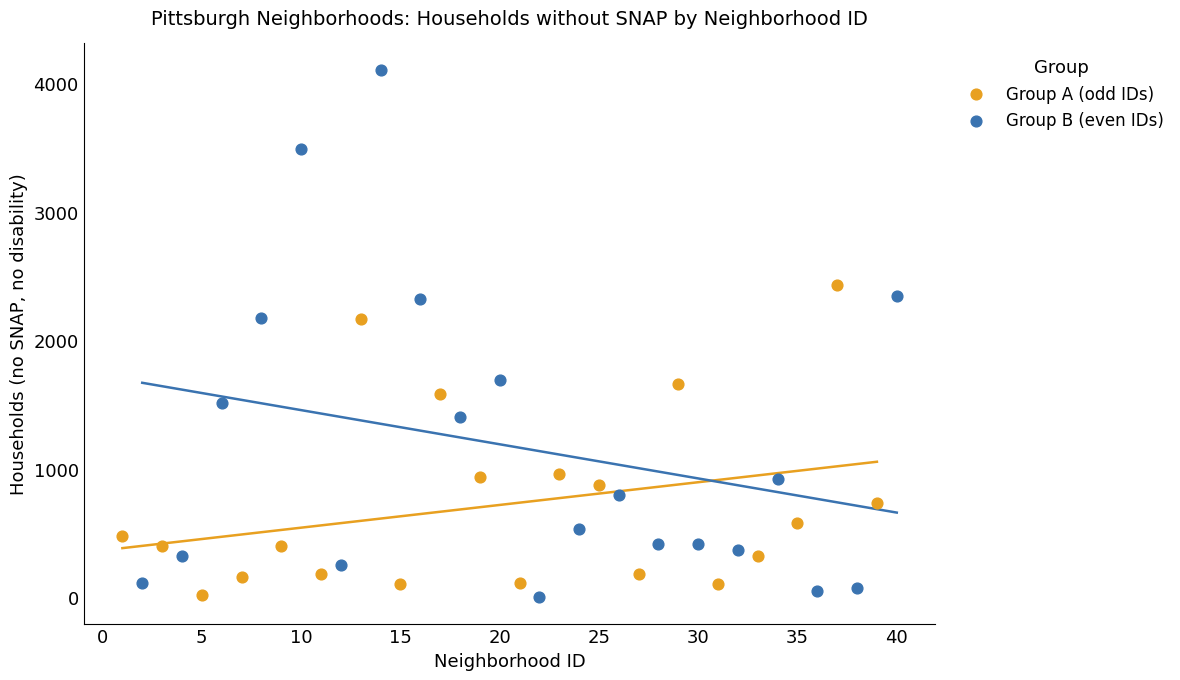

Which series has the widest spread of Y values?

Group B (even IDs)